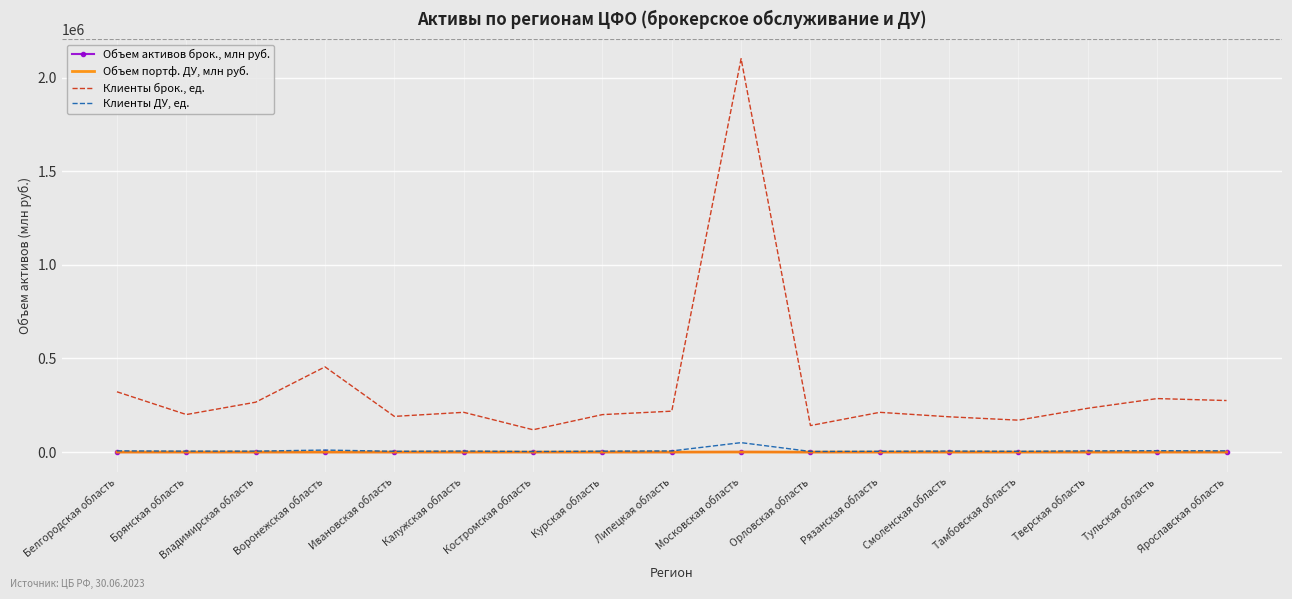

Between Воронежская область and Смоленская область, which series saw the biggest shift?

Клиенты брок., ед.